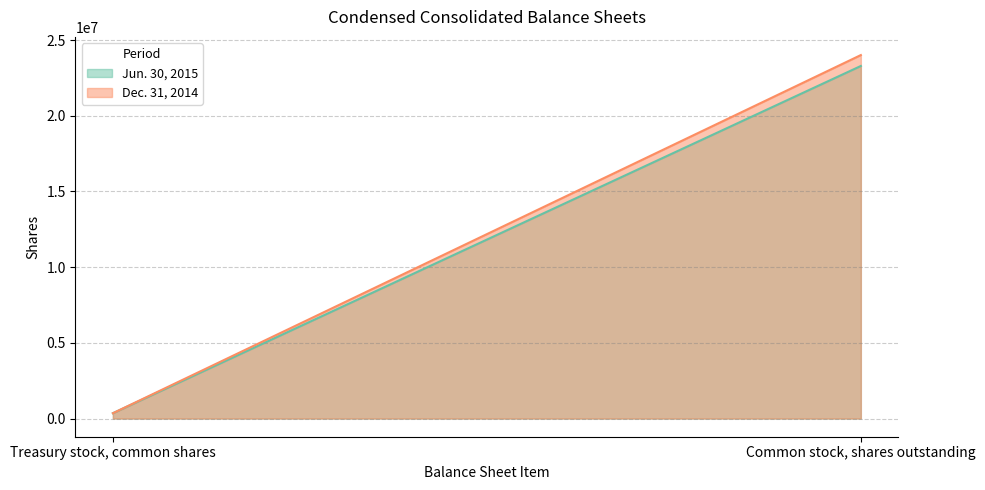

What is the difference between the Dec. 31, 2014 values at Treasury stock, common shares and Common stock, shares outstanding?

23653599